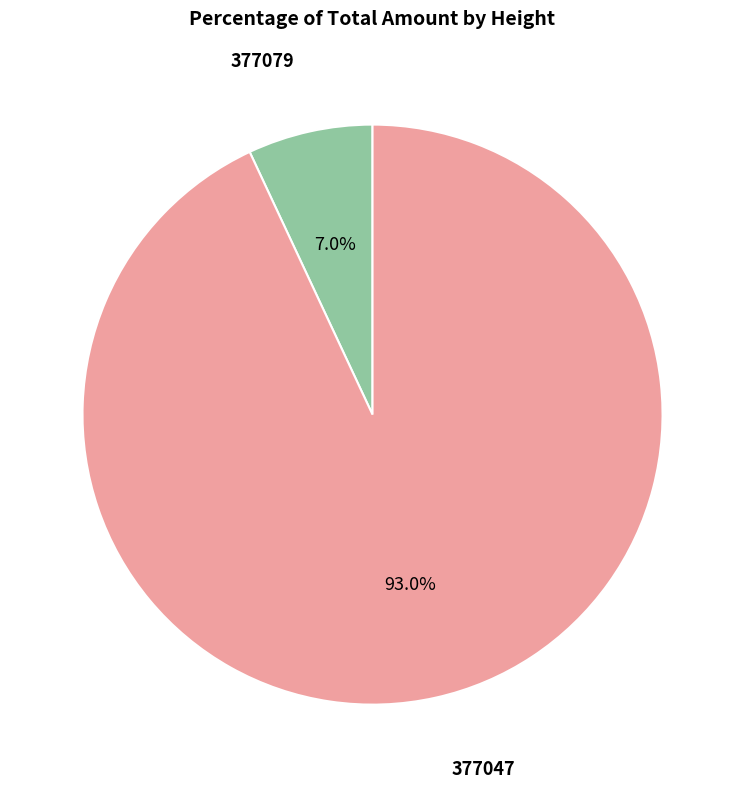

Is there any slice that represents more than half of the pie?

Yes